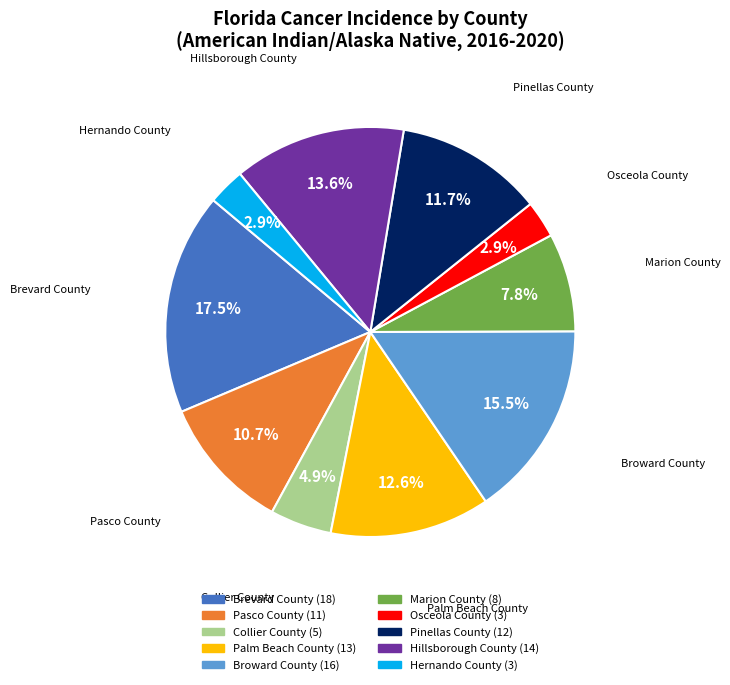

How many segments does this pie chart have?

10